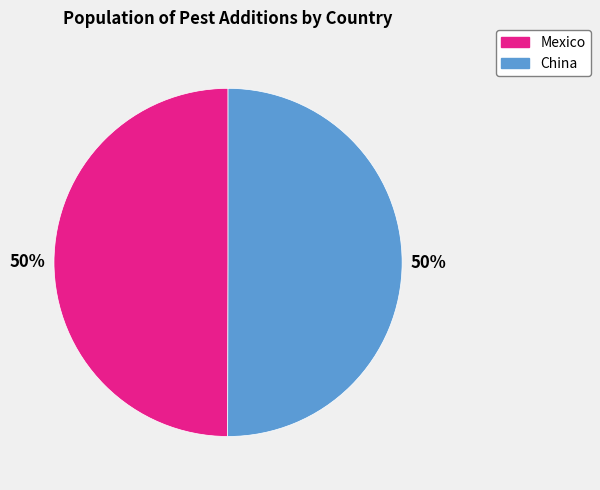

To the nearest percent, what is the average slice percentage?

50%